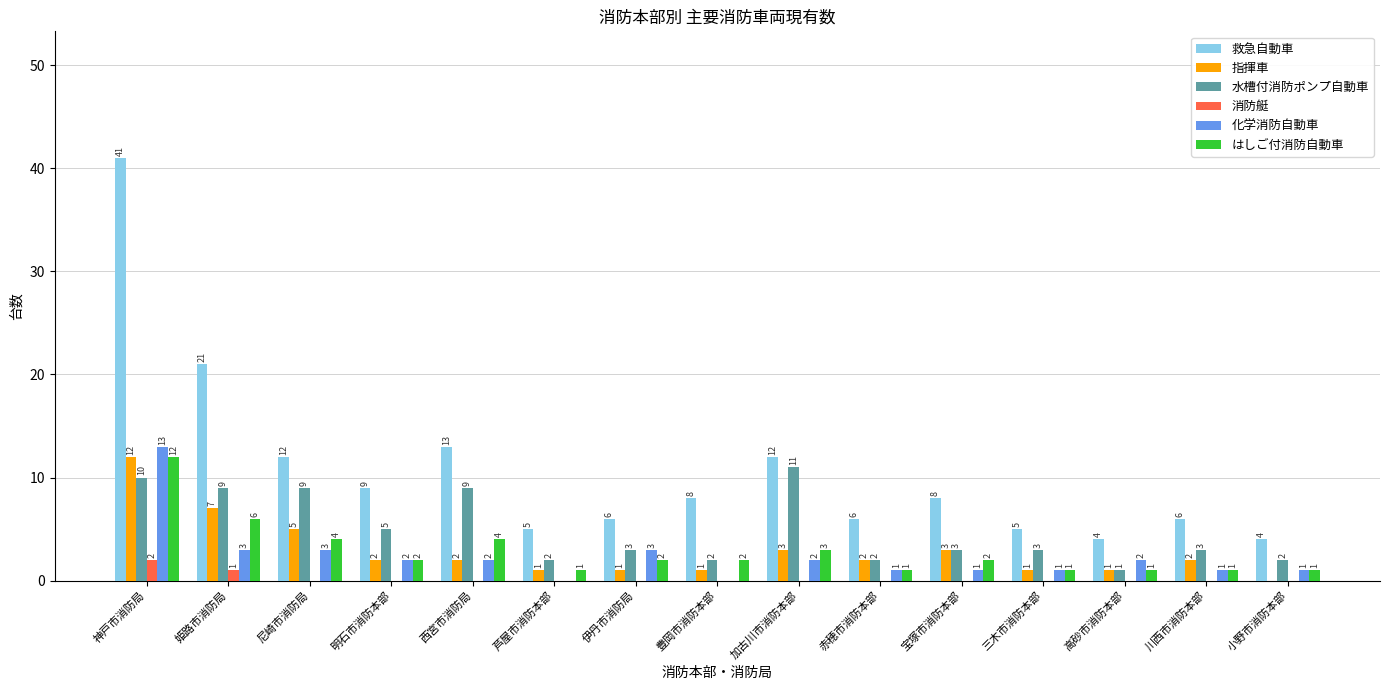

What is the sum of all 指揮車 values?

43